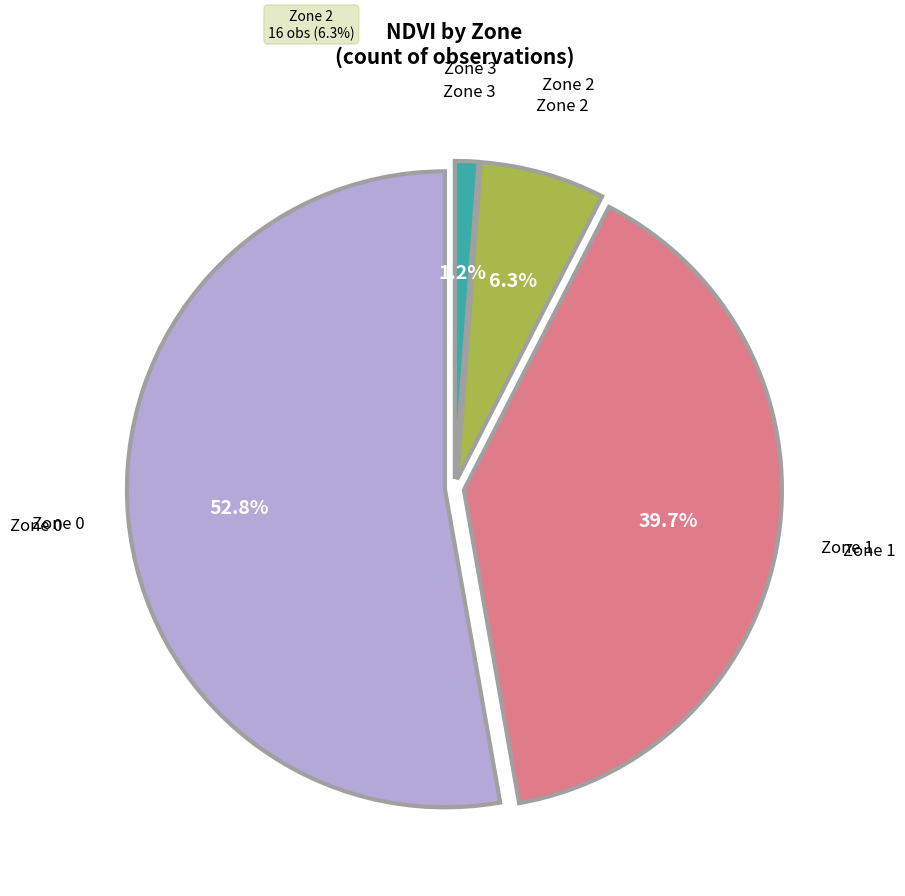

What is the largest slice in the pie chart?

Zone 0